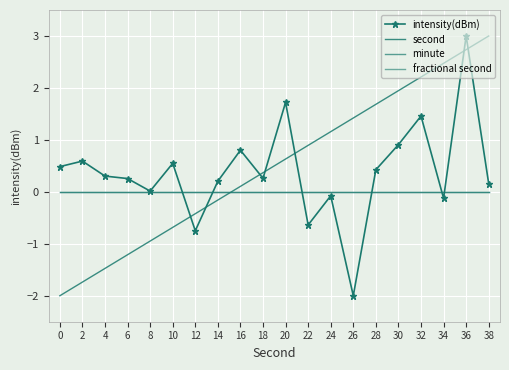

True or false: minute and second intersect in this chart.

True